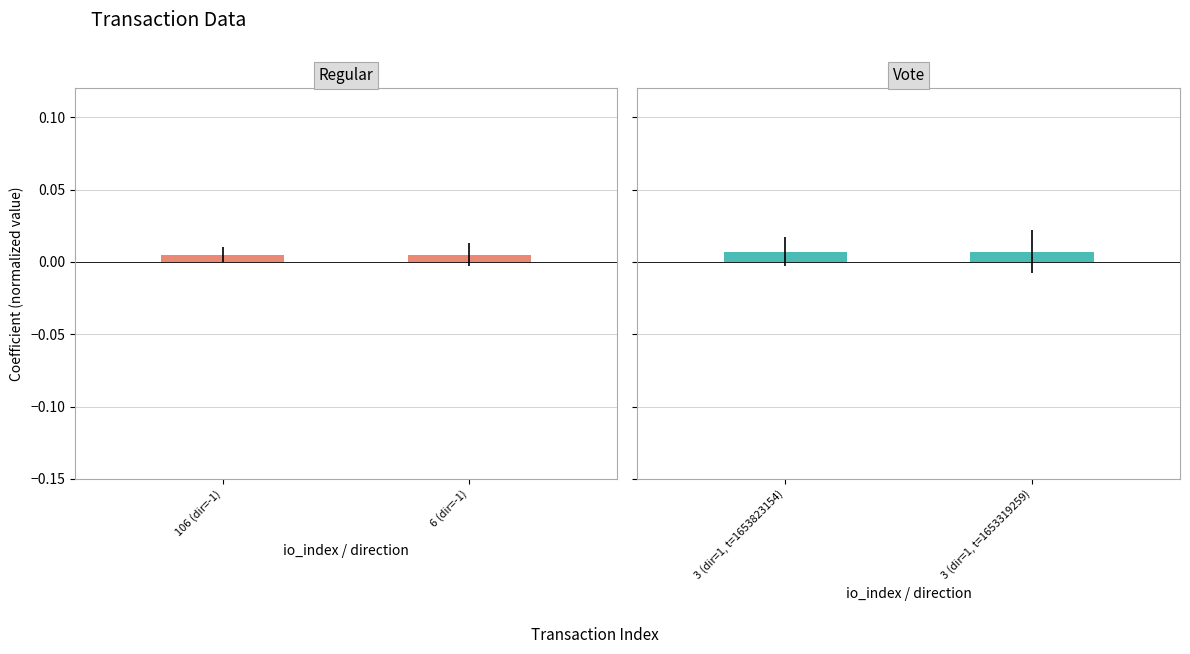

What are all the series names shown in the legend?

Regular, Vote